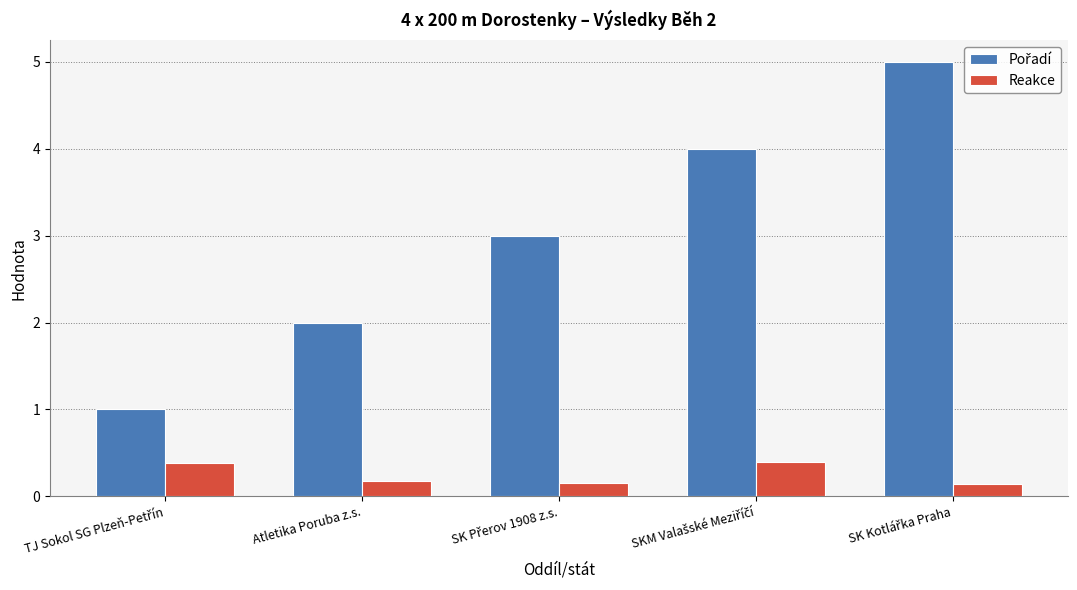

What is the maximum value for Reakce?

0.4